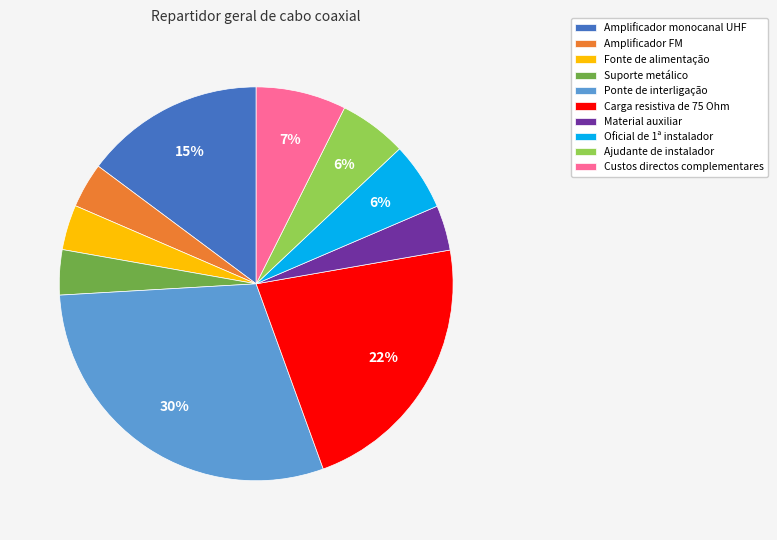

Is the sum of Material auxiliar and Oficial de 1ª instalador greater than half?

No